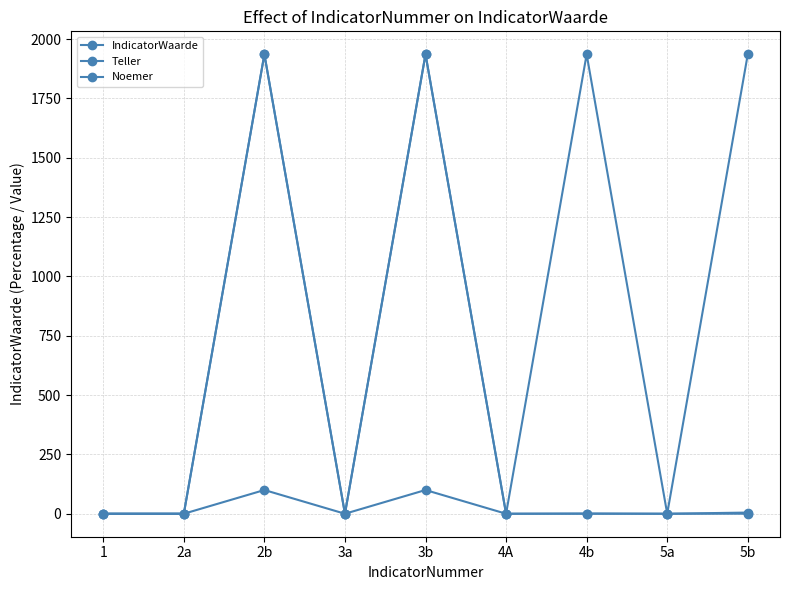

What is the average value of the IndicatorWaarde series?

22.3